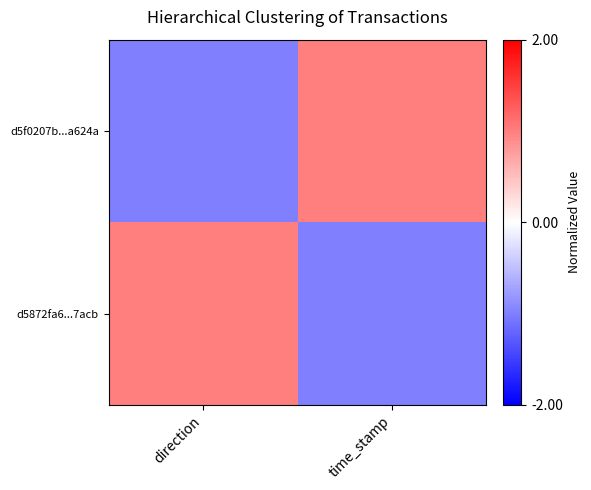

At how many categories does at least one series exceed 0?

2